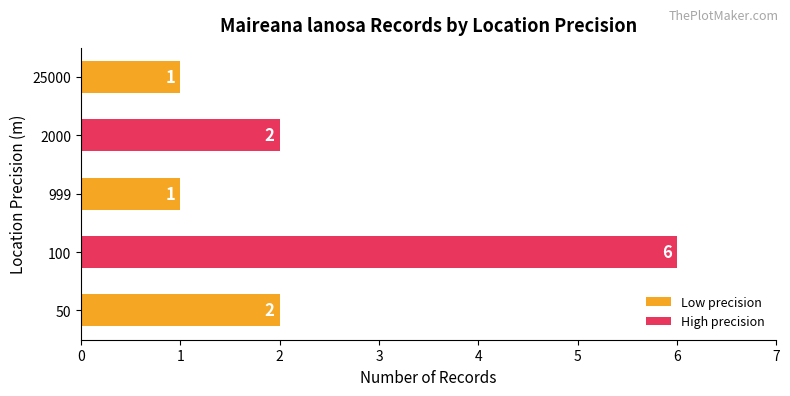

True or false: the data shows 1 at 25000.

True